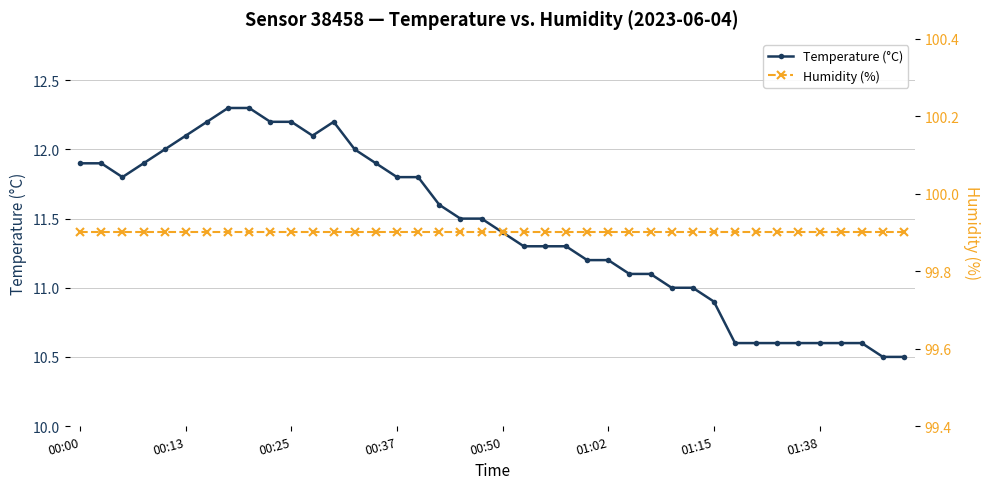

What is the minimum value for Temperature (°C)?

10.5